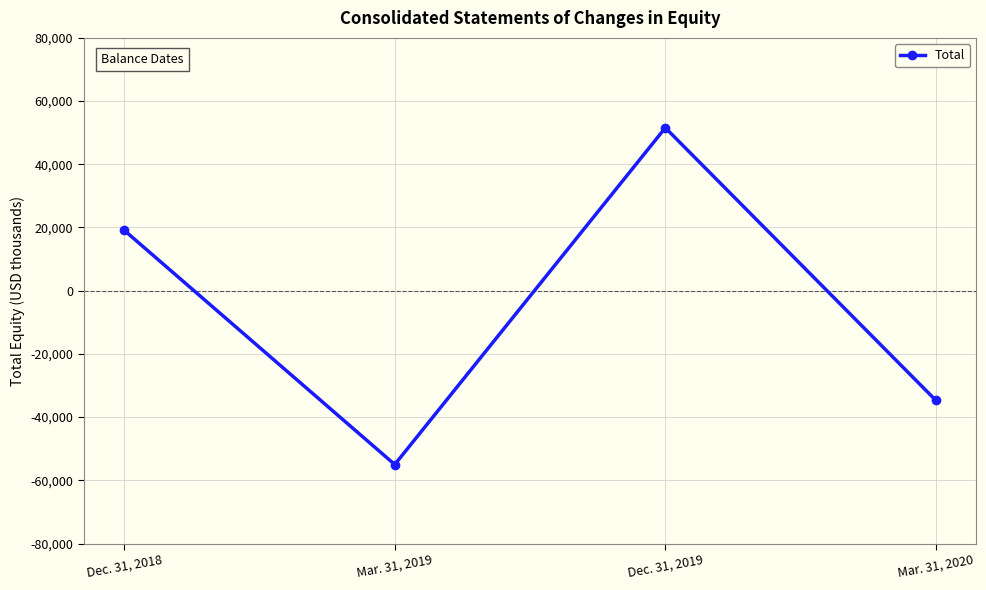

How many values are below zero?

2